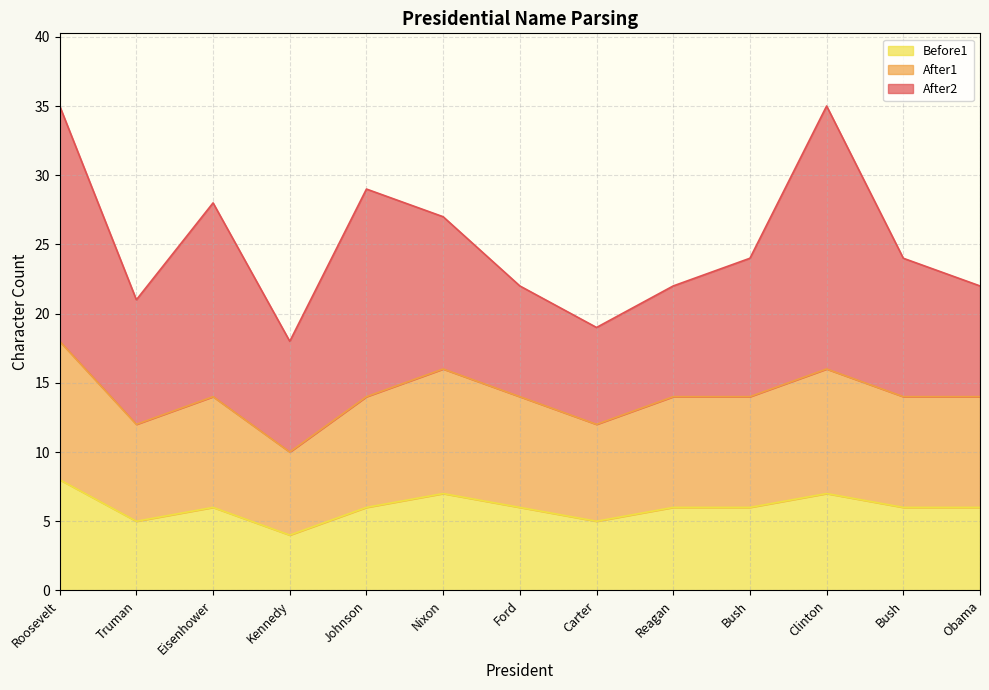

What are all the series names shown in the legend?

Before1, After1, After2